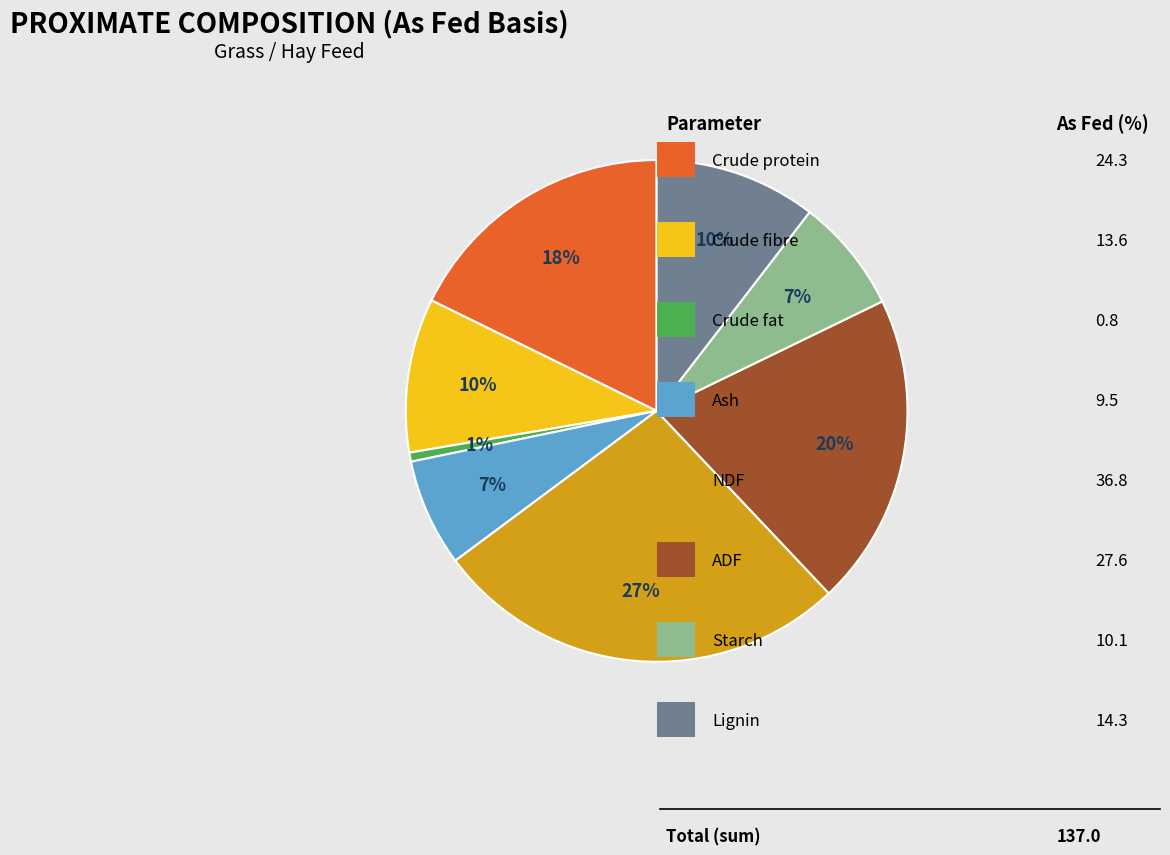

Is there a majority slice in this chart?

No